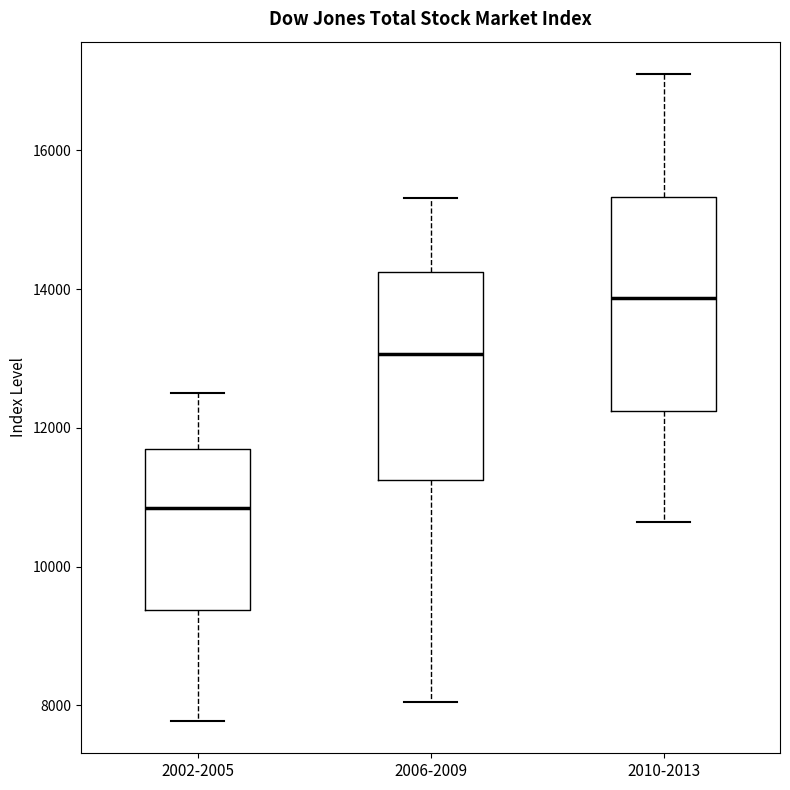

Reading left to right, read every box against the y-axis: the position of its median line, the range the box covers, and the ends of its whiskers. The values are not printed on the chart, so give them approximately, as read against the axis.

2002-2005: median 10800, box 9400 to 11600, whiskers 7800 to 12400
2006-2009: median 13000, box 11200 to 14200, whiskers 8000 to 15400
2010-2013: median 13800, box 12200 to 15400, whiskers 10600 to 17200